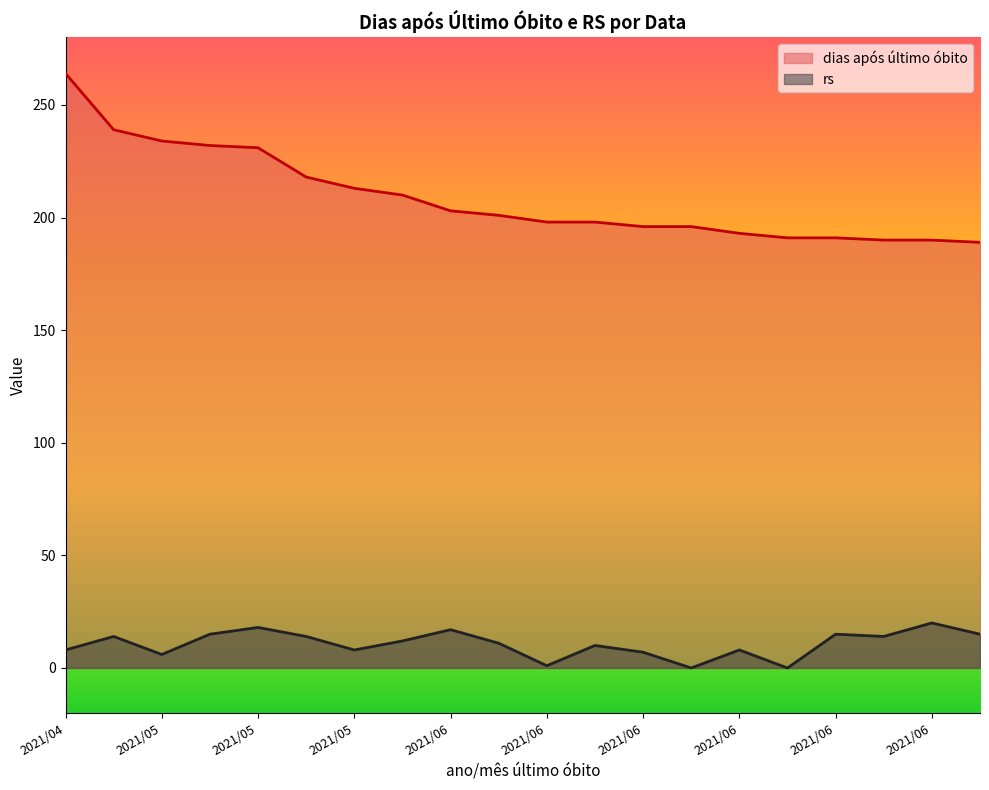

The dias após último óbito series shows 218 at 2021/05. True or false?

True